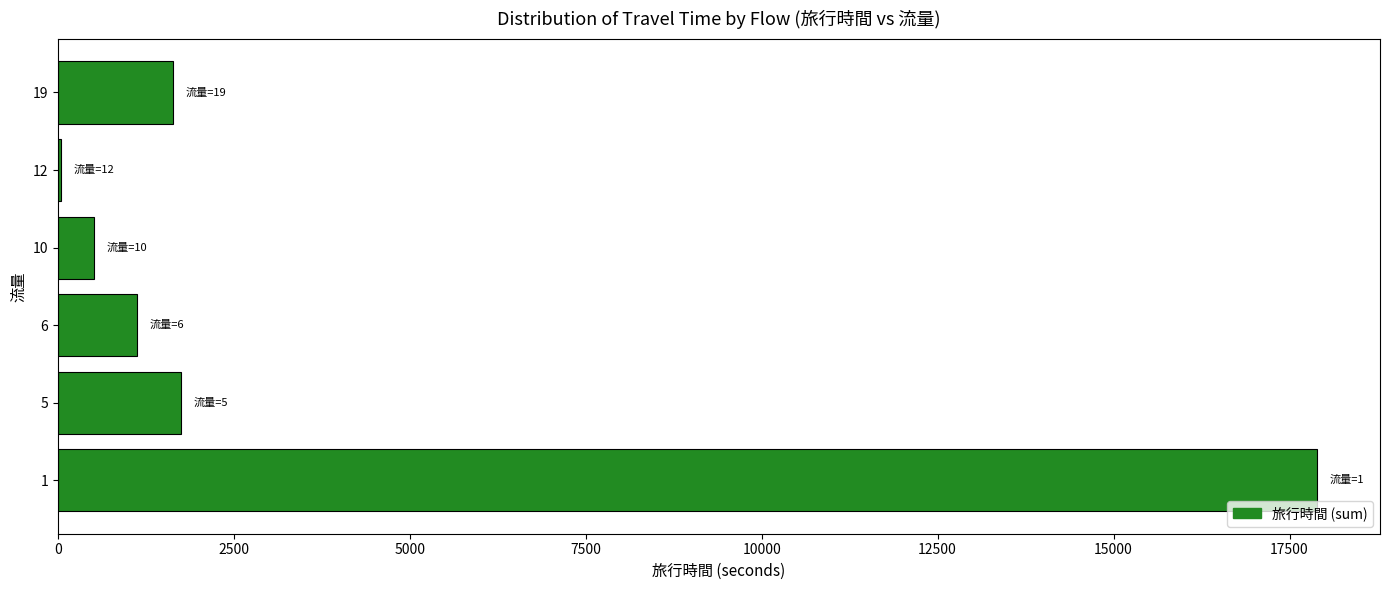

Are the bars grouped side by side (vs. stacked)?

No